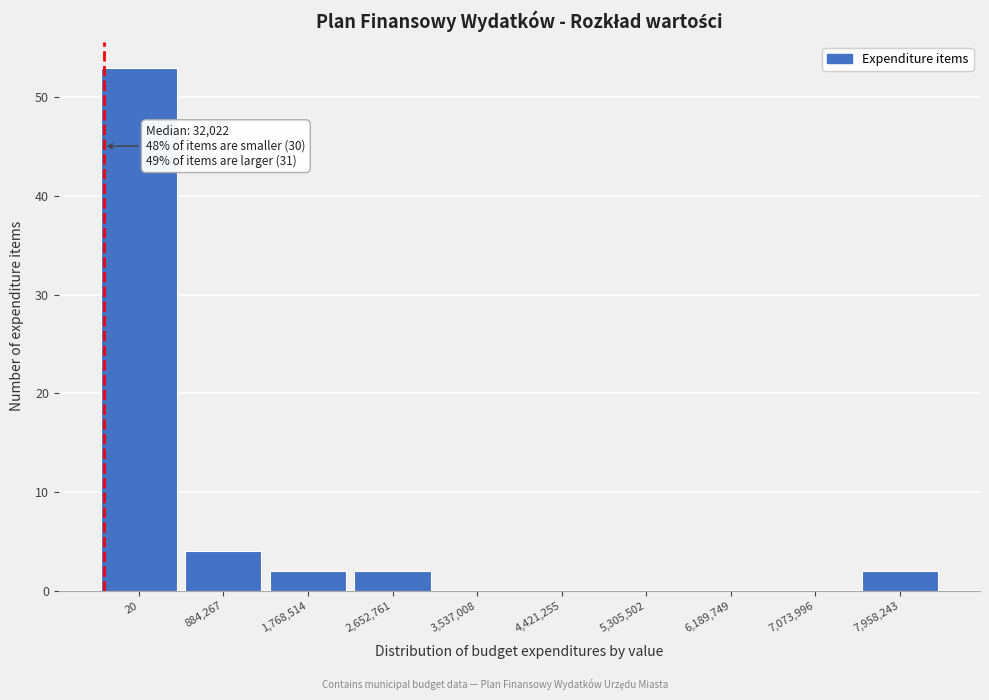

Reading right to left, extract all data points from this chart.

7,958,243=2	7,073,996=0	6,189,749=0	5,305,502=0	4,421,255=0	3,537,008=0	2,652,761=2	1,768,514=2	884,267=4	20=53